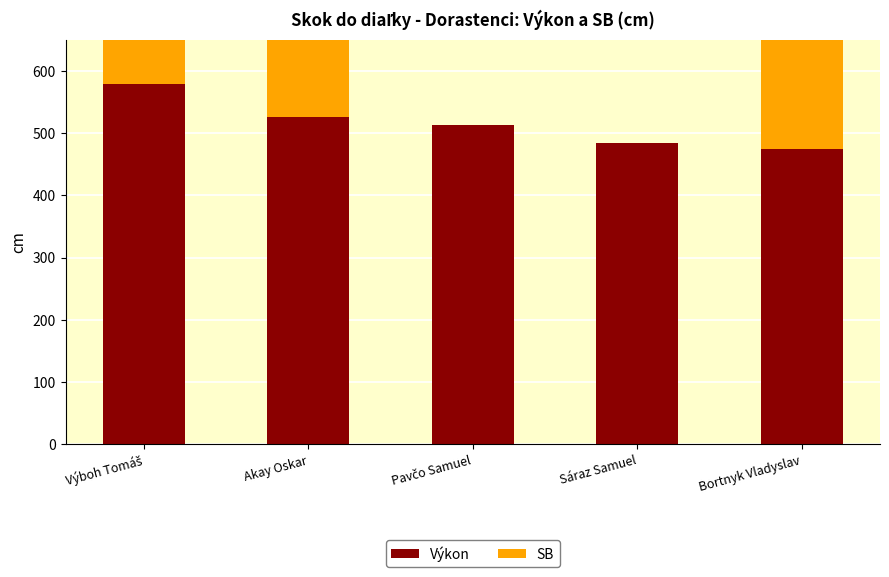

What position from the right is Bortnyk Vladyslav?

1